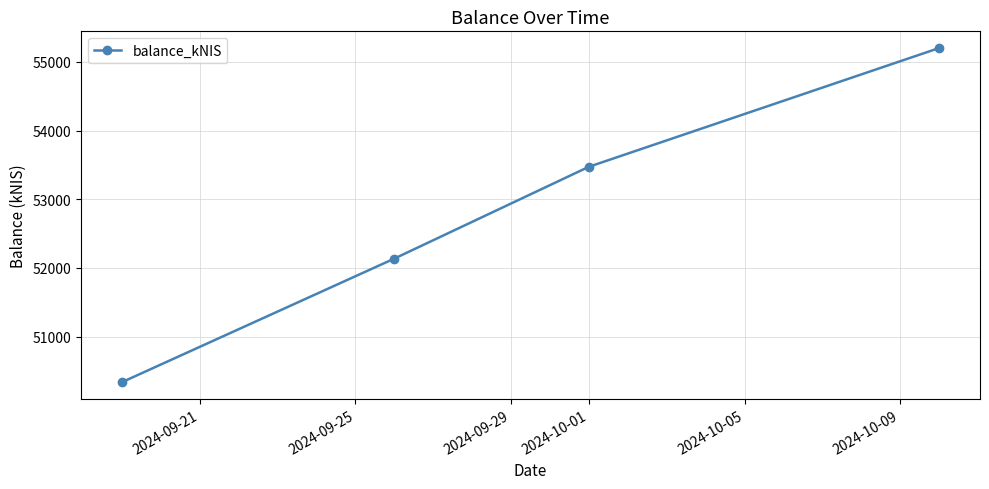

What is the difference between the second highest and minimum values?

3135.1